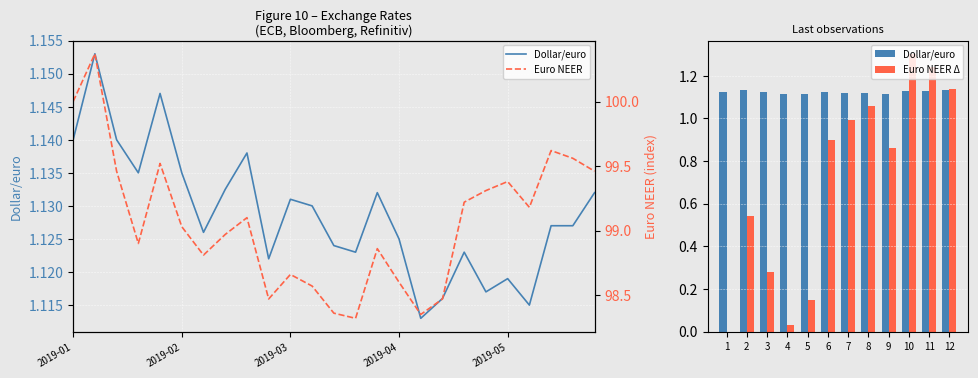

What is the maximum value shown in the chart?

100.4